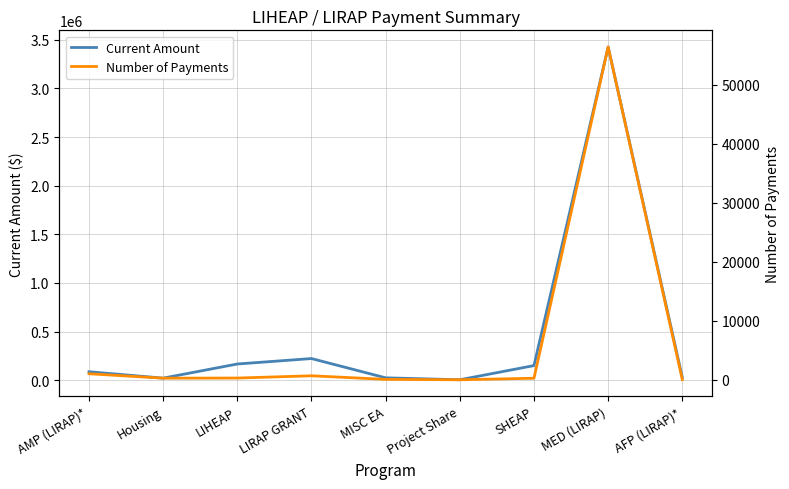

What is the sum of all Number of Payments values?

59114.0